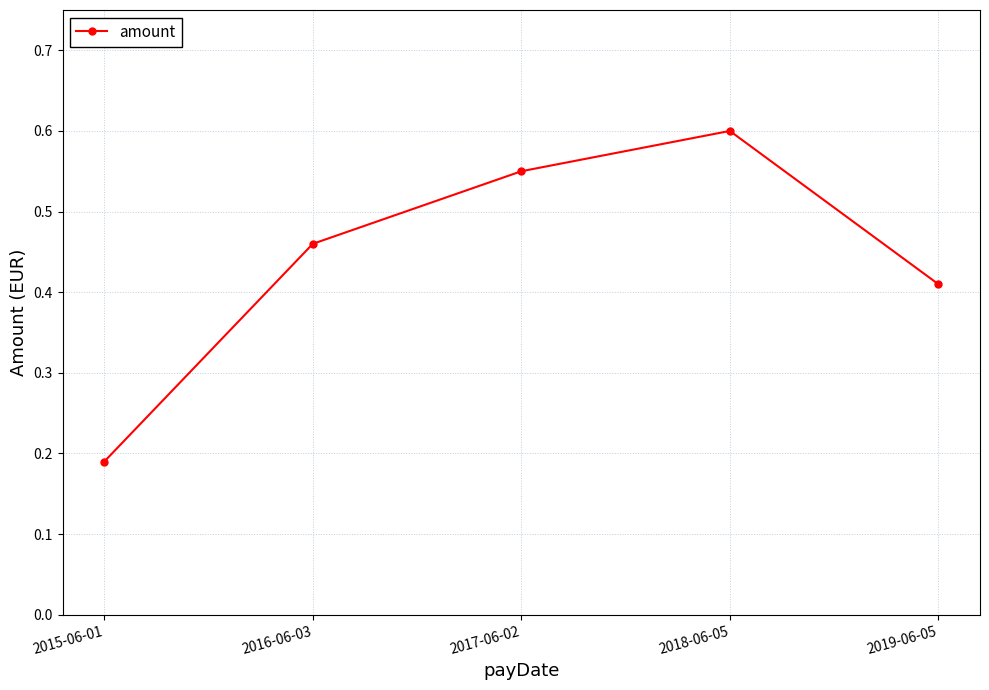

At which label is the value closest to 0?

2015-06-01